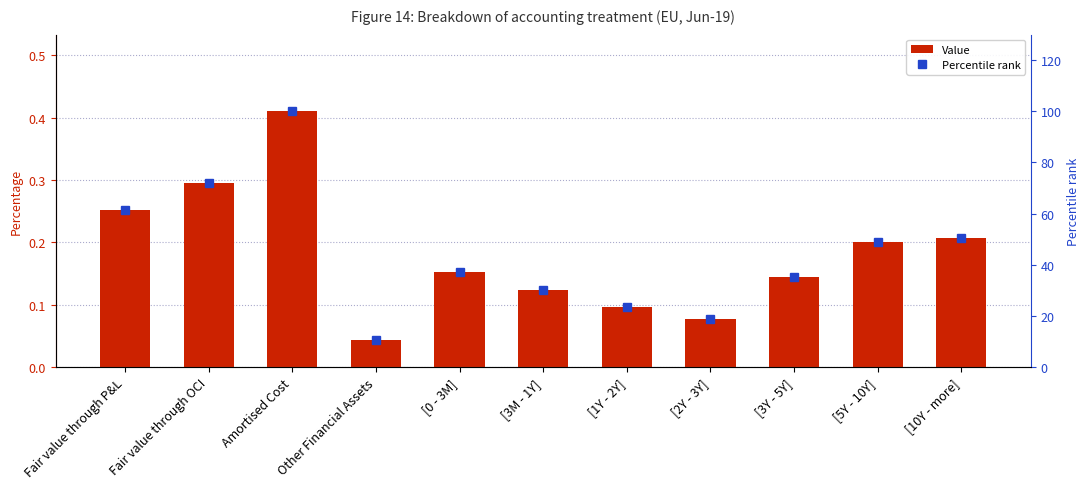

How many groups of bars are there?

11